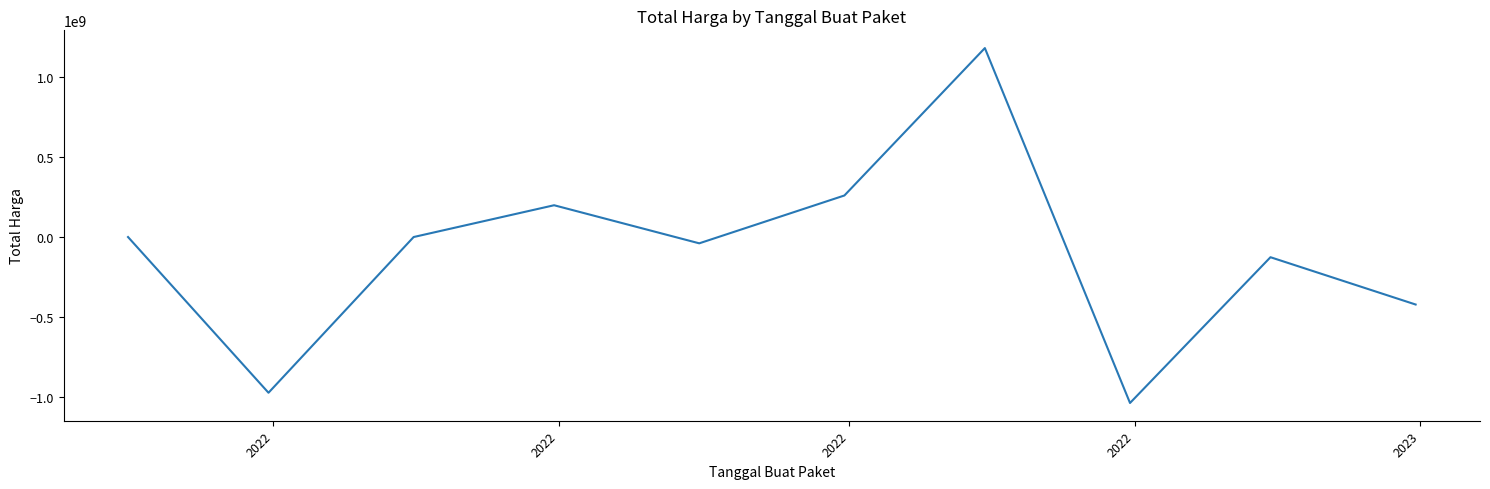

What is the difference between the maximum and minimum values?

2224071850